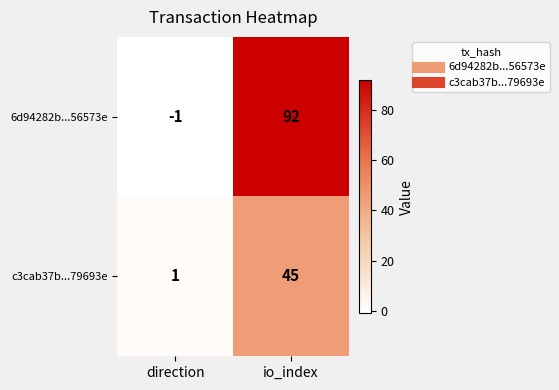

What is the difference between the maximum and minimum values in the c3cab37b...79693e series?

44